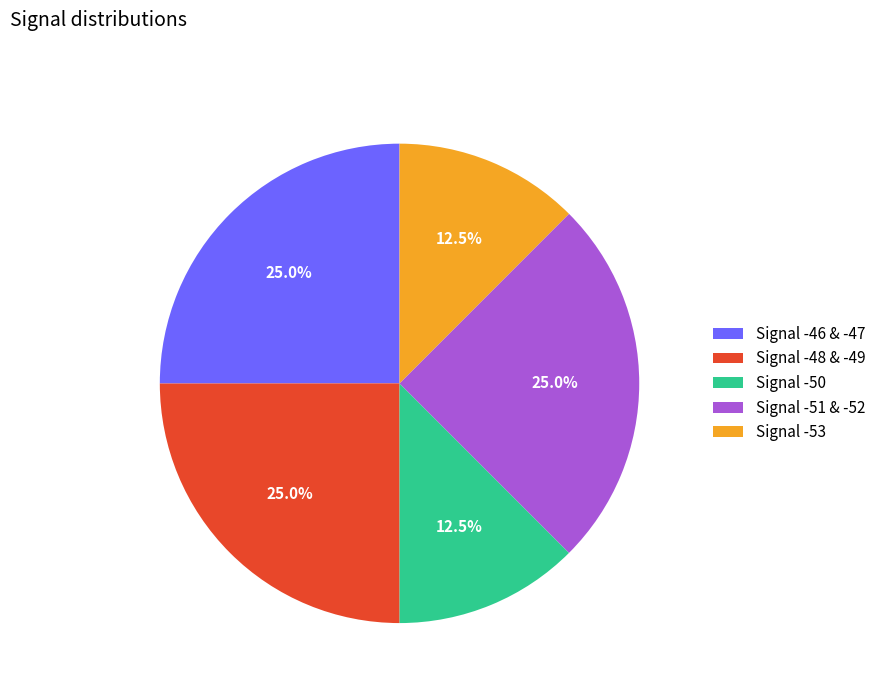

What percentage do Signal -51 & -52 and Signal -50 together represent?

37.5%